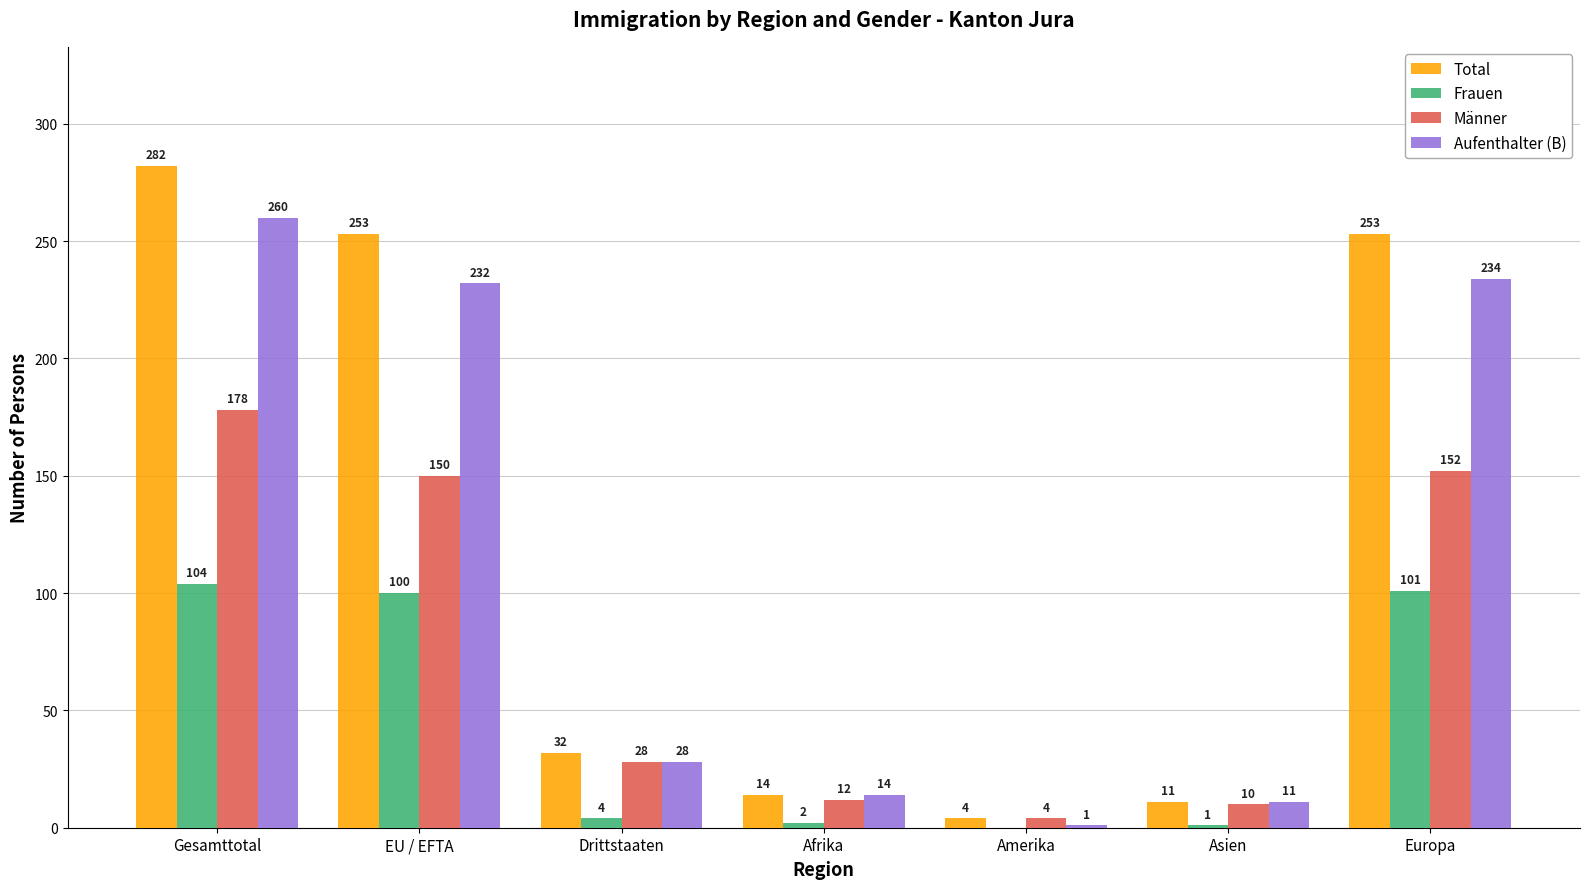

Which series has the widest spread of values?

Total